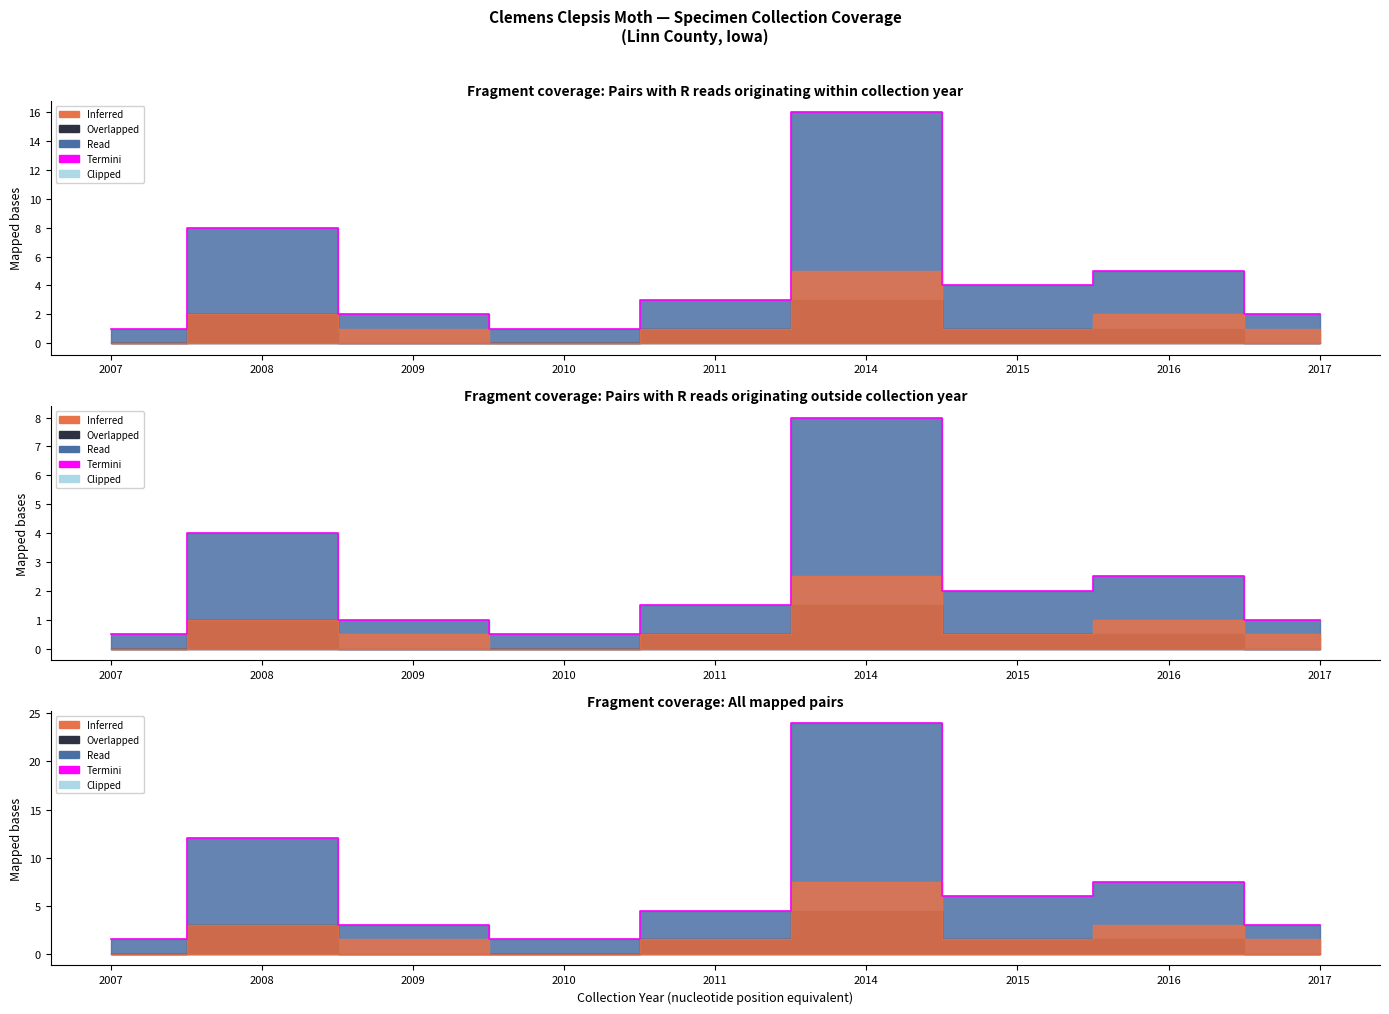

Rank the categories by value from highest to lowest.

2014, 2008, 2016, 2015, 2011, 2009, 2017, 2007, 2010